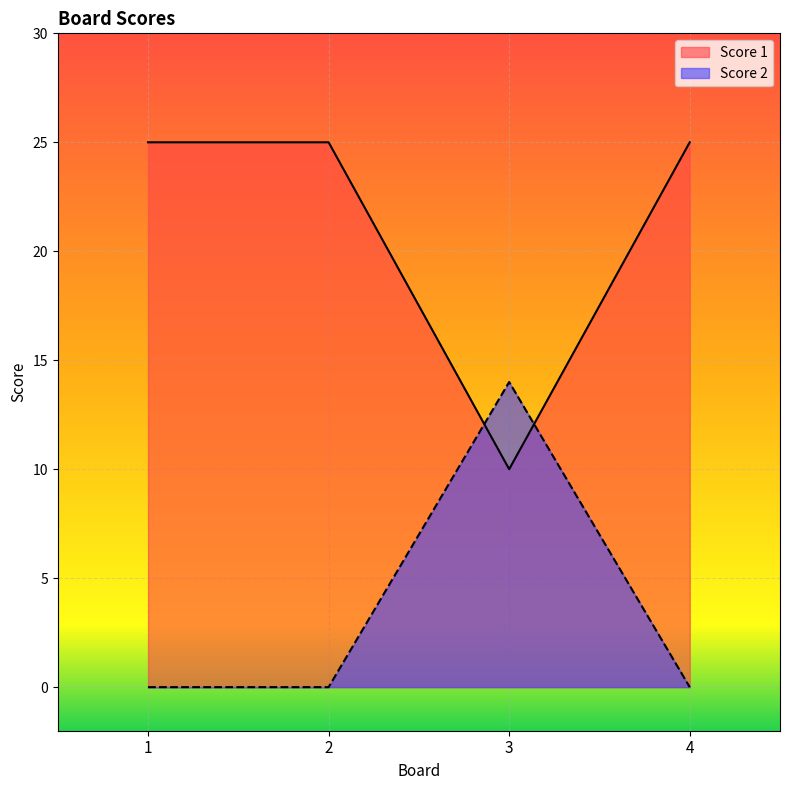

What is the spread (max minus min) of values at 4?

25